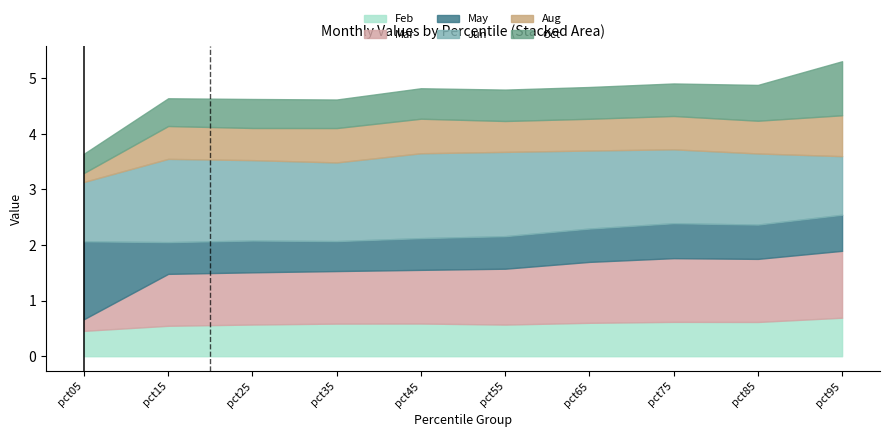

After their last crossing, which series has the higher values: Oct or Feb?

Oct